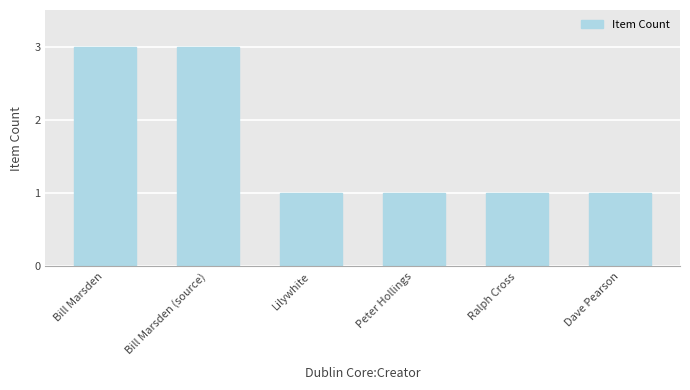

What is the change in value from Bill Marsden to Peter Hollings?

-2